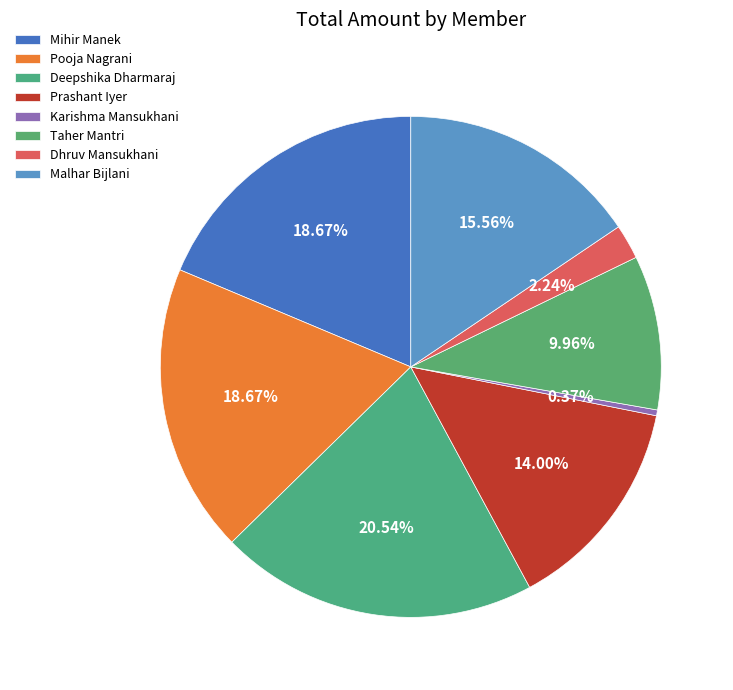

What is the largest slice in the pie chart?

Deepshika Dharmaraj